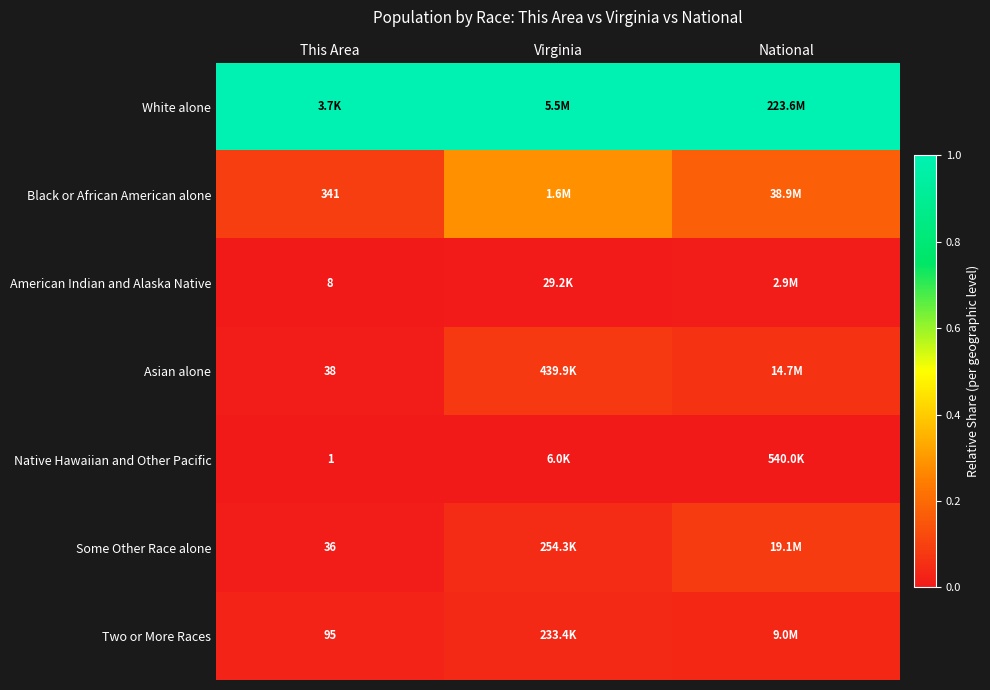

Is the value of Native Hawaiian and Other Pacific at This Area greater than the value of Asian alone at This Area?

No